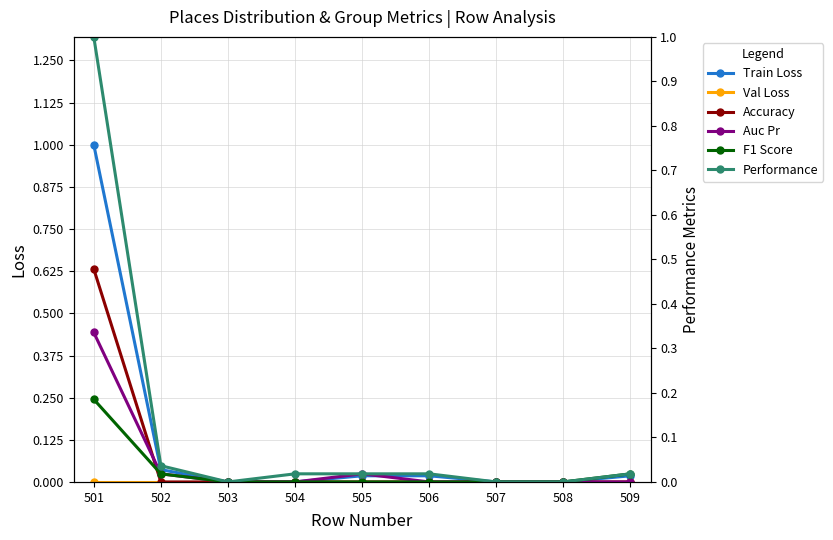

At which label does Auc Pr reach its minimum?

503